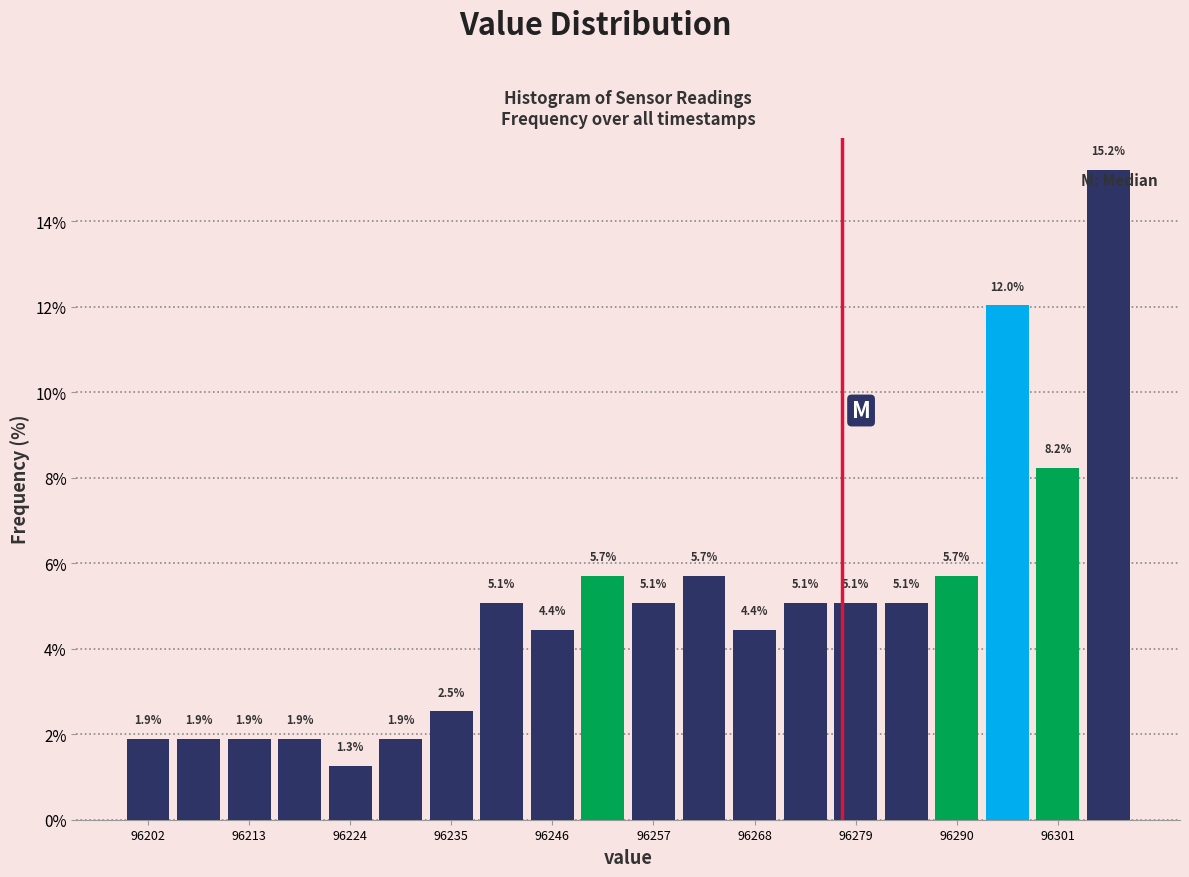

Around what value on the x-axis is the tallest bar? Give the approximate position of its centre, as read against the axis.

96306